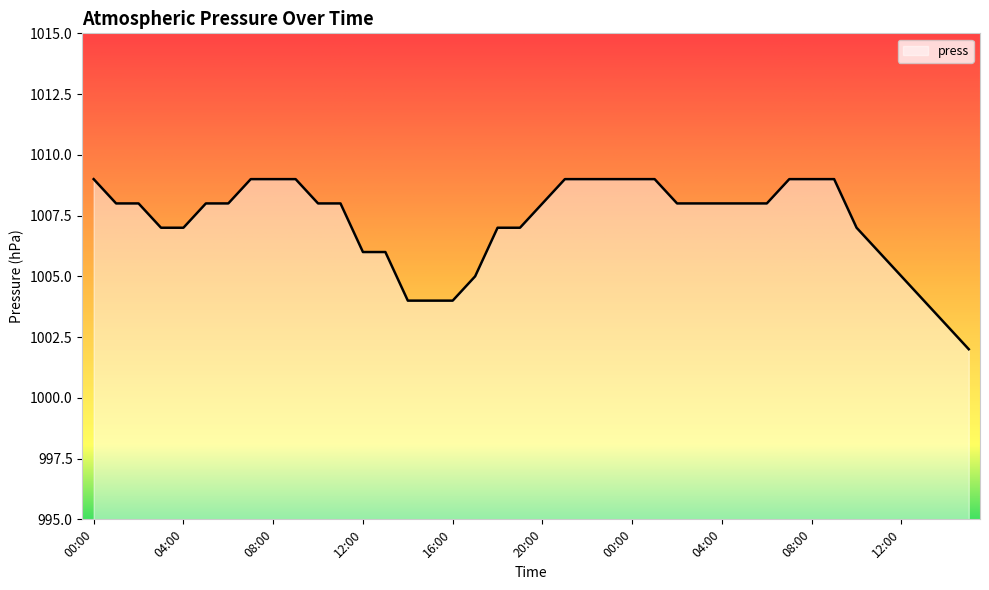

What is the difference between the maximum and minimum values?

7